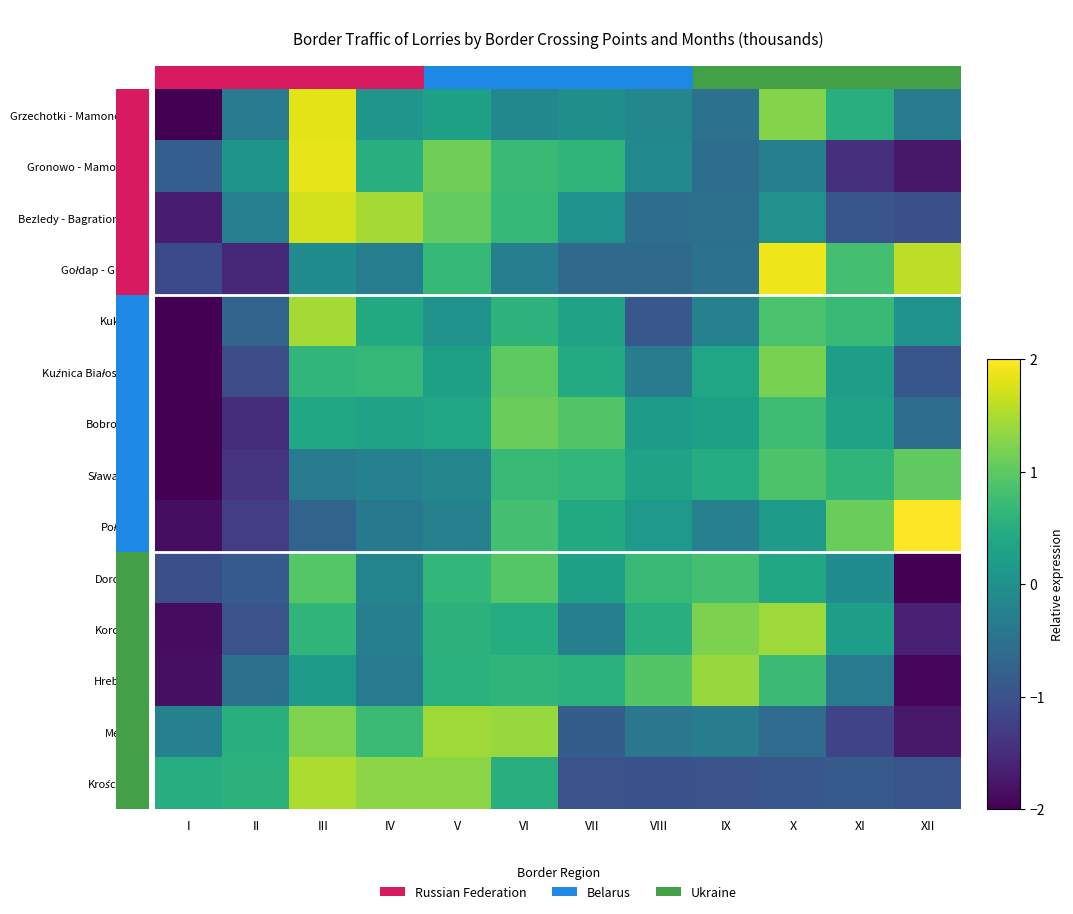

List the series in order of their peak value, highest first.

Połowce, Gołdap - Gusiew, Gronowo - Mamonowo, Grzechotki - Mamonowo II, Bezledy - Bagrationowsk, Krościenko, Kukuryki, Medyka, Korczowa, Hrebenne, Kuźnica Białostocka, Bobrowniki, Sławatycze, Dorohusk